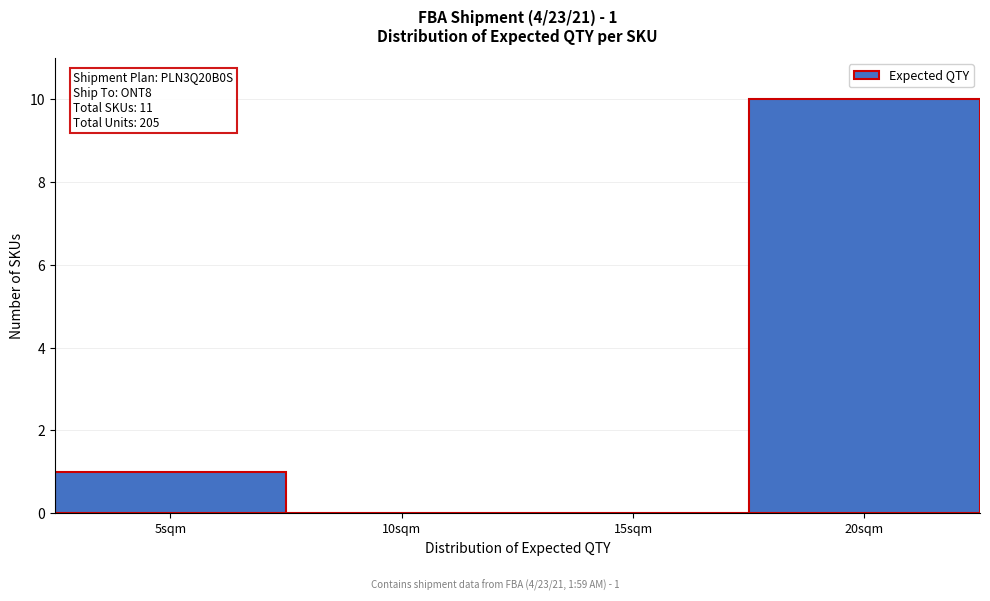

Reading left to right, what are all the values shown in this chart?

5sqm=1	10sqm=0	15sqm=0	20sqm=10